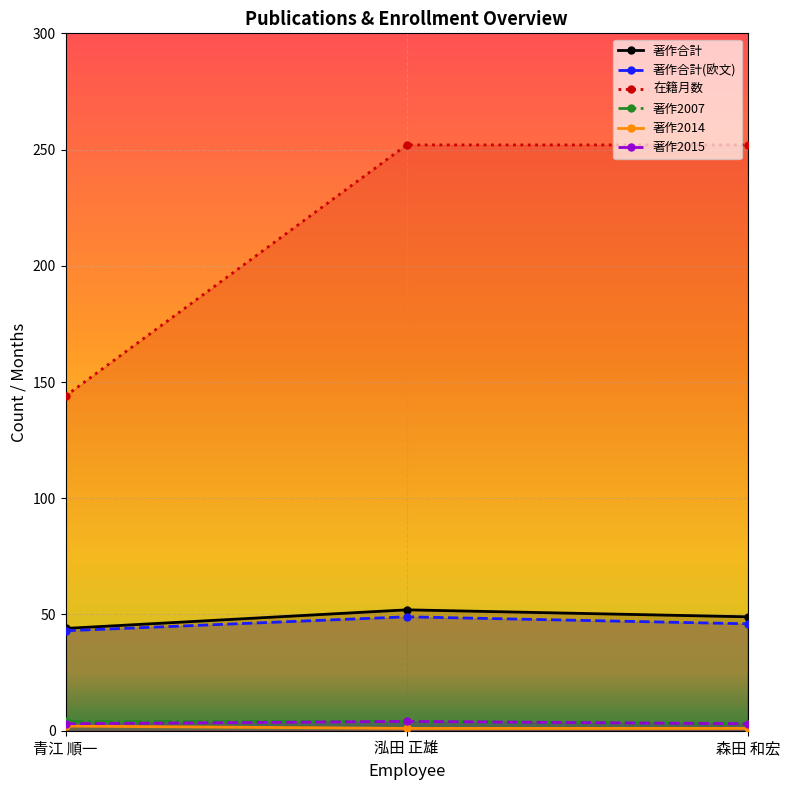

How many values in the 著作合計 series are below 49?

1